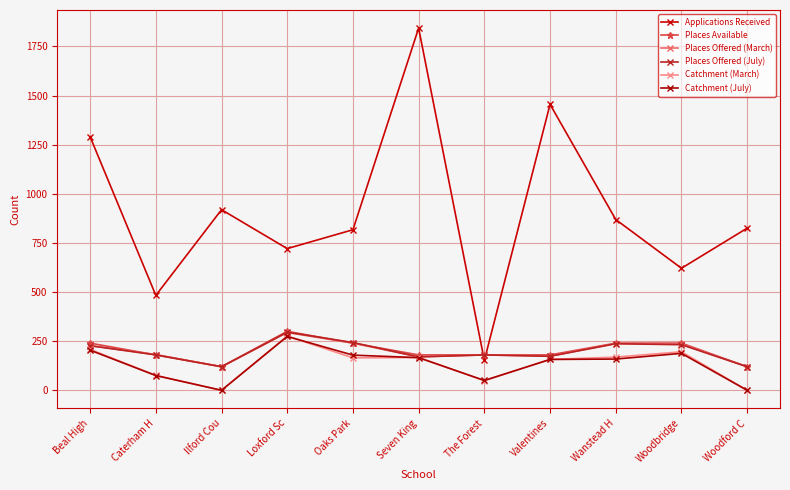

How many interior local peaks does the Applications Received series have?

3